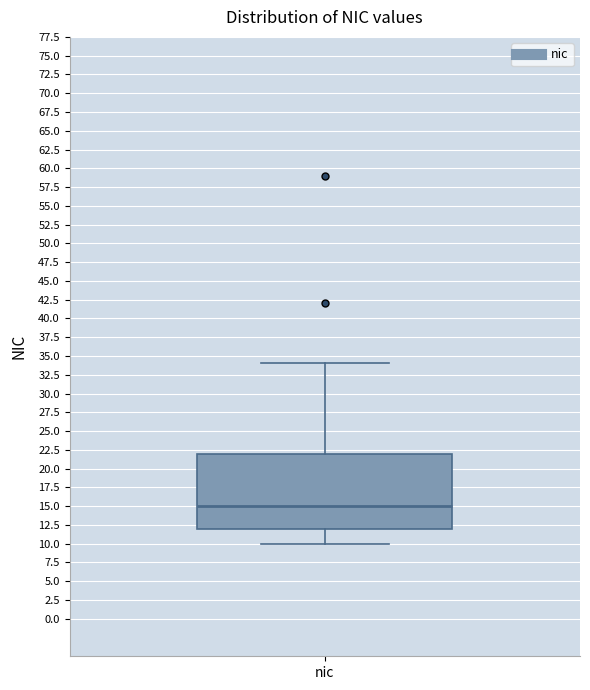

Transcribe this box plot: give where the median line is, the range the box spans, and where the two whiskers end, as read against the y-axis. The values are not printed on the chart, so give them approximately, as read against the axis.

median 15, box 12 to 22, whiskers 10 to 34